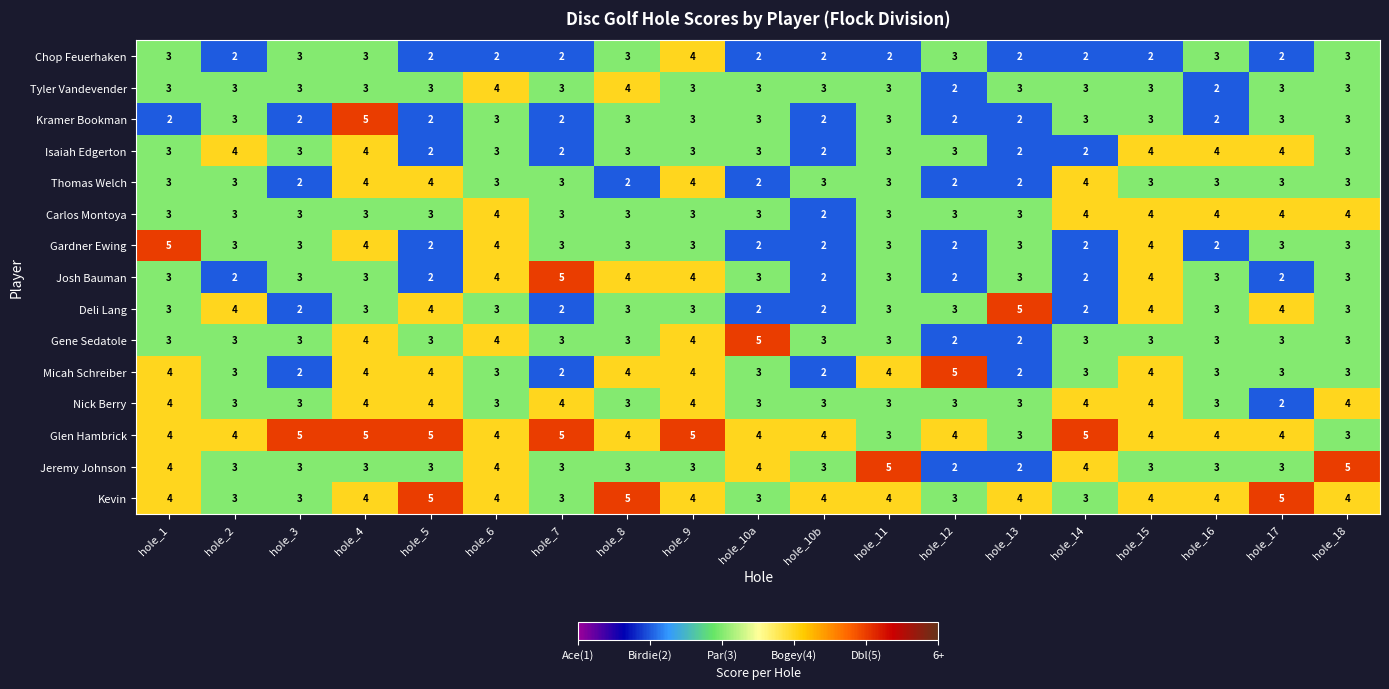

Which series has the largest total across all categories?

Glen Hambrick